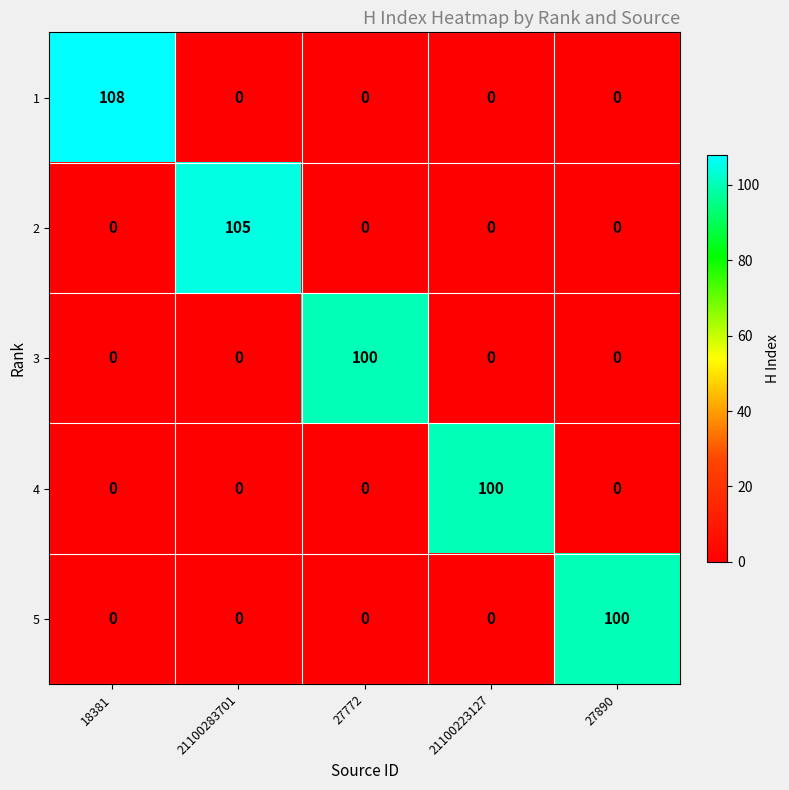

Count the number of data series in this chart.

5